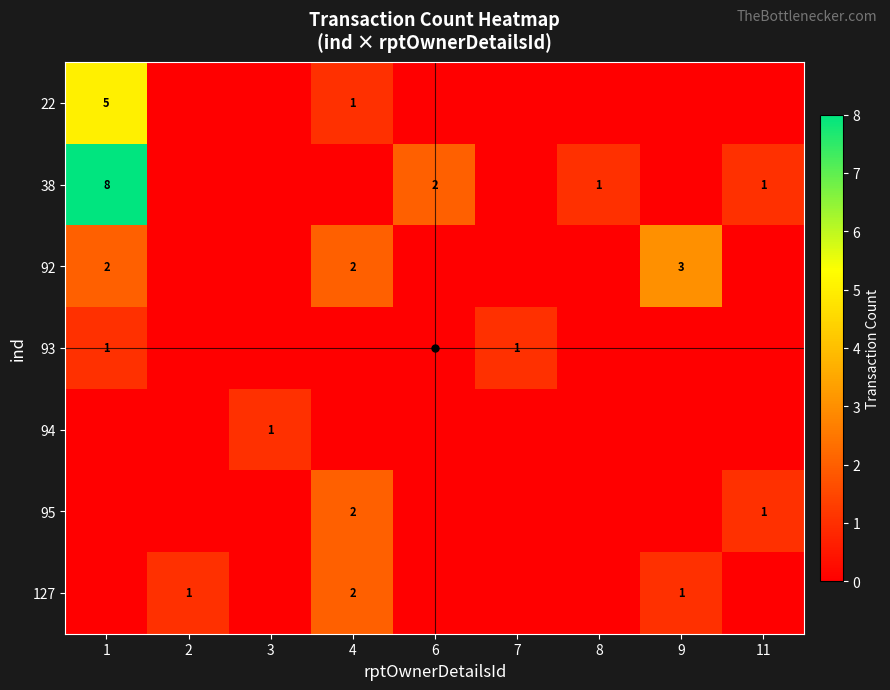

Is the value of 93 at 3 greater than the value of 127 at 8?

No